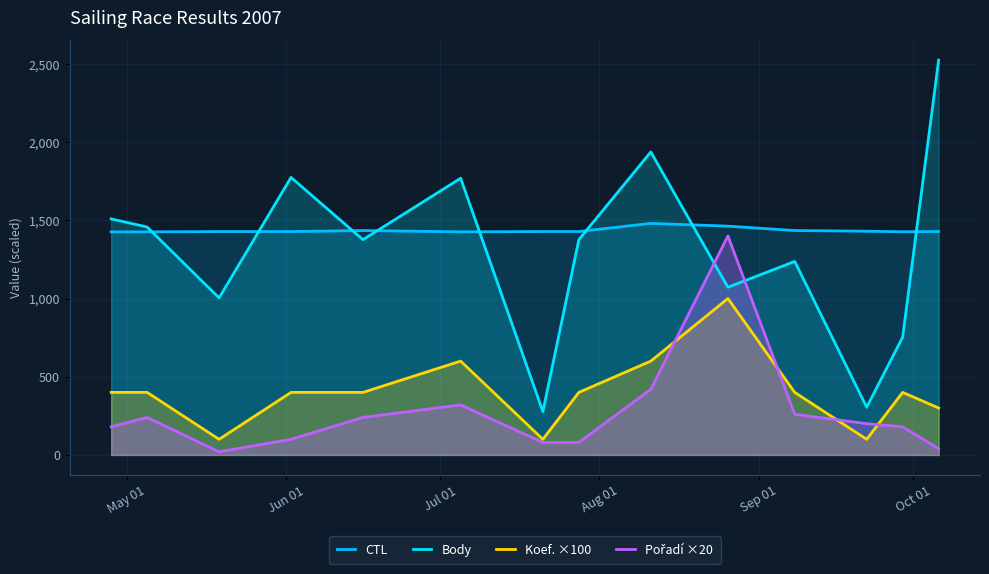

What is the value of the Body point at the 10th from the left?

1072.0